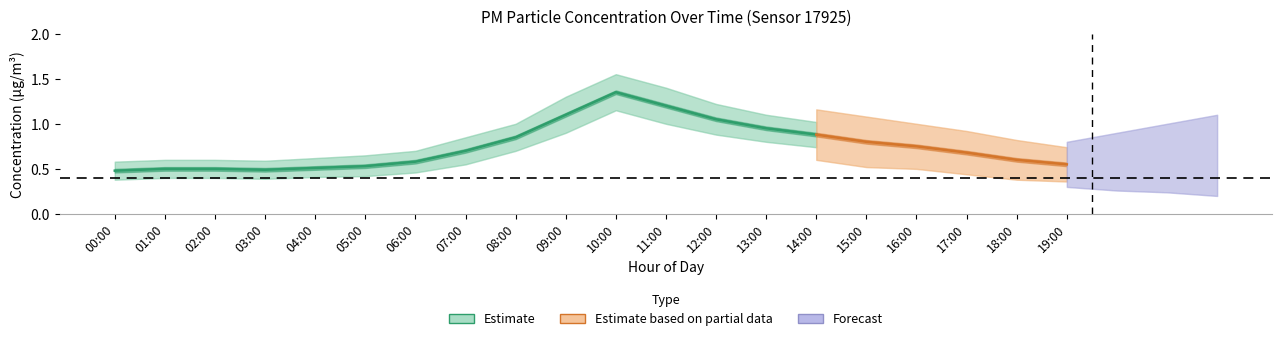

Where is P2 nearest to the value 0?

00:00